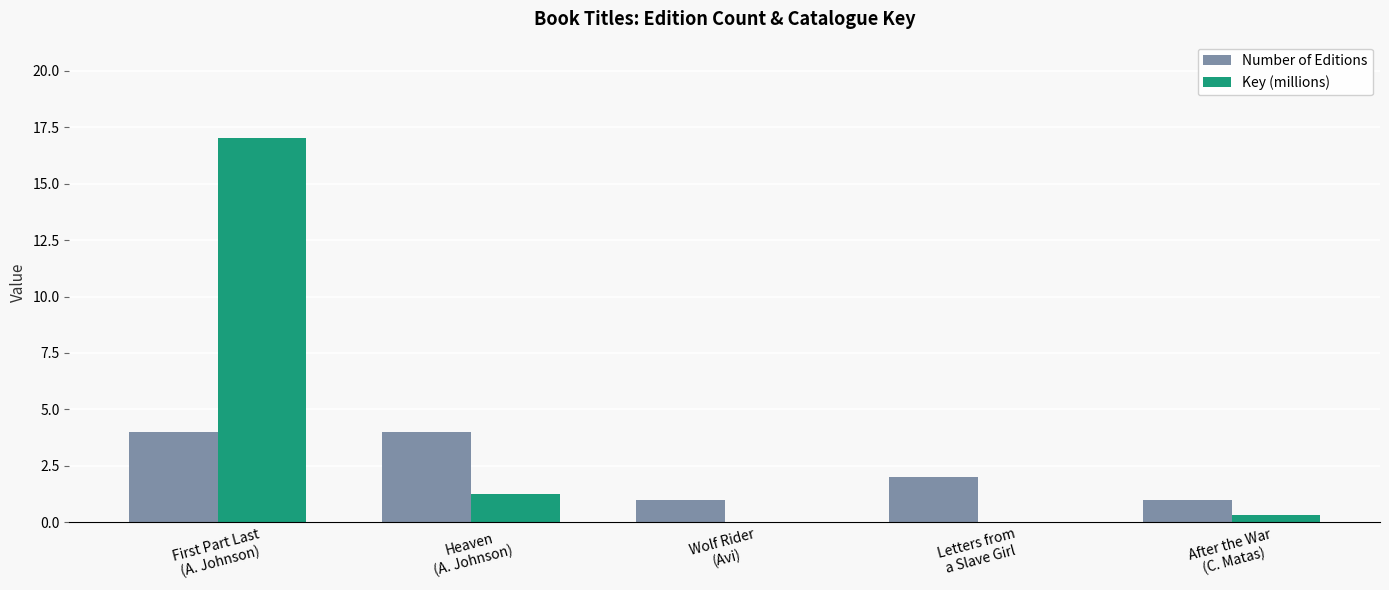

How many series are shown in this chart?

2